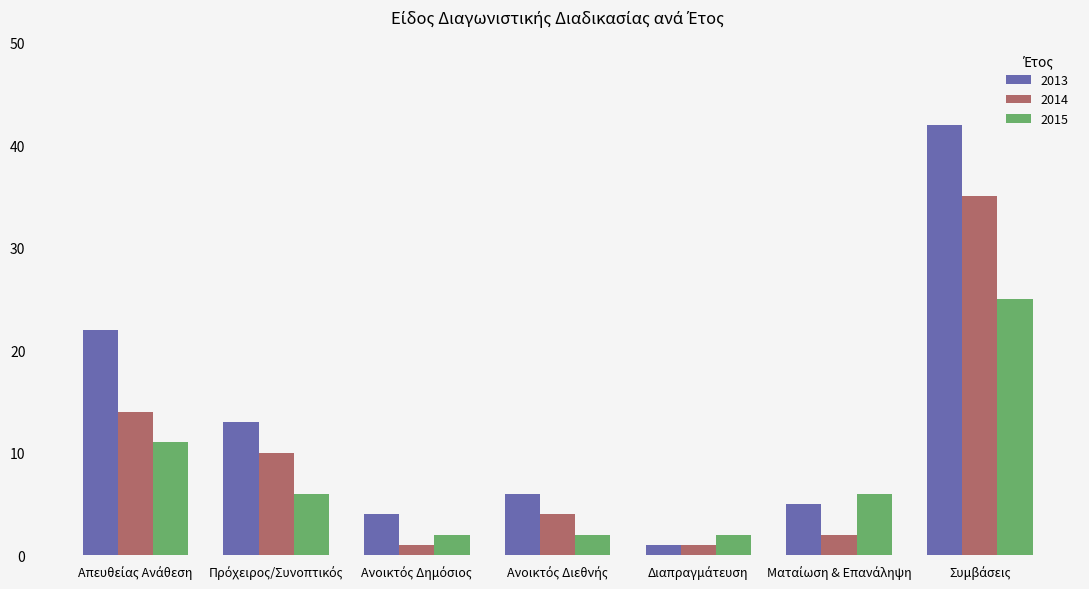

What is the difference between the maximum and minimum values in the 2013 series?

41